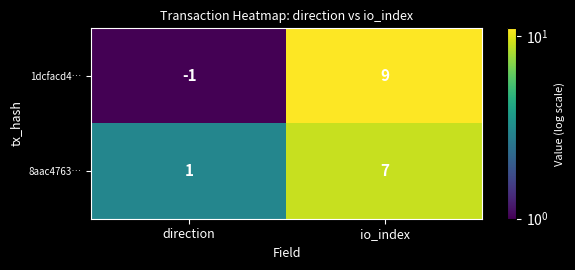

At which category is the sum across all series the highest?

io_index